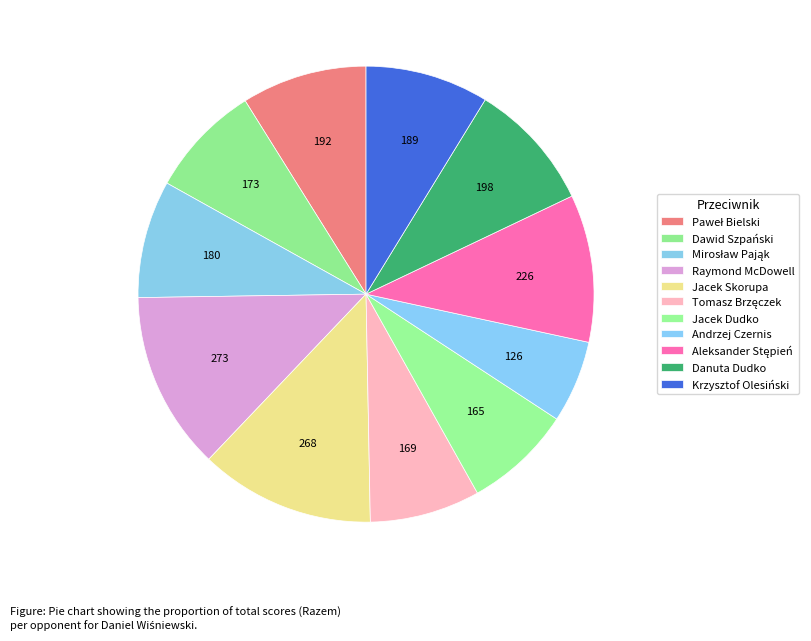

Which category has the smallest portion of the pie?

Andrzej Czernis